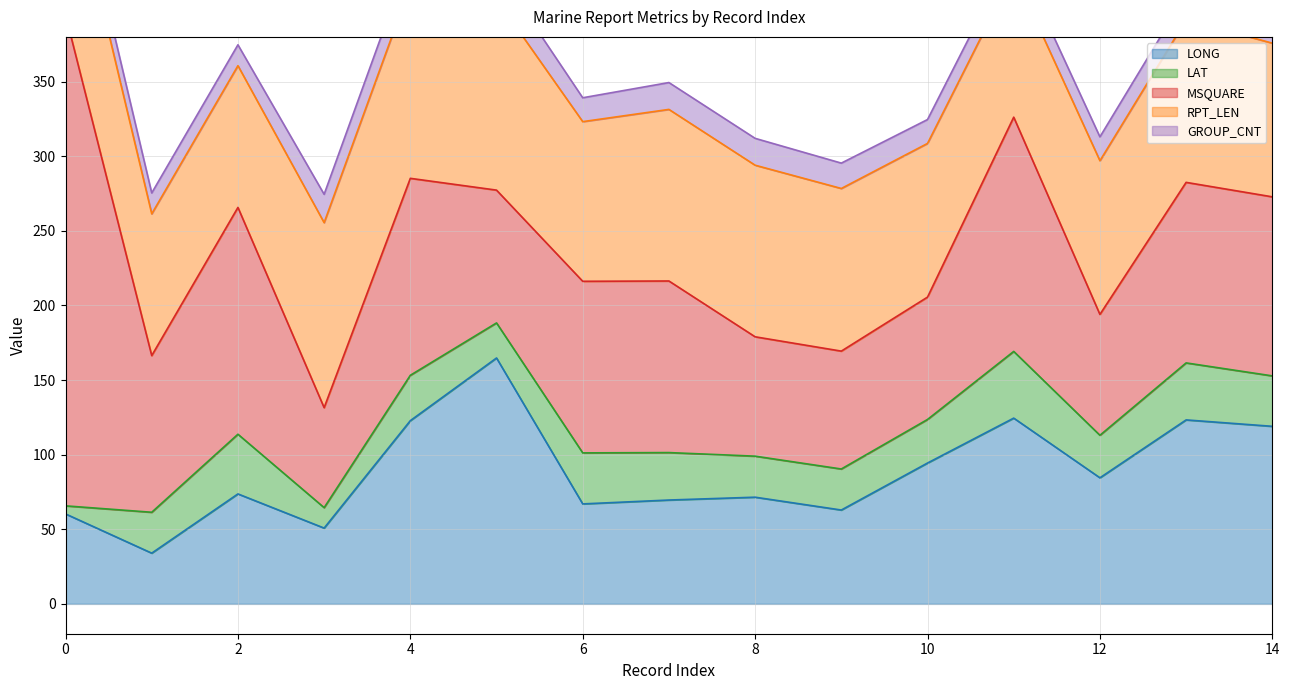

What are all the series names shown in the legend?

LONG, LAT, MSQUARE, RPT_LEN, GROUP_CNT